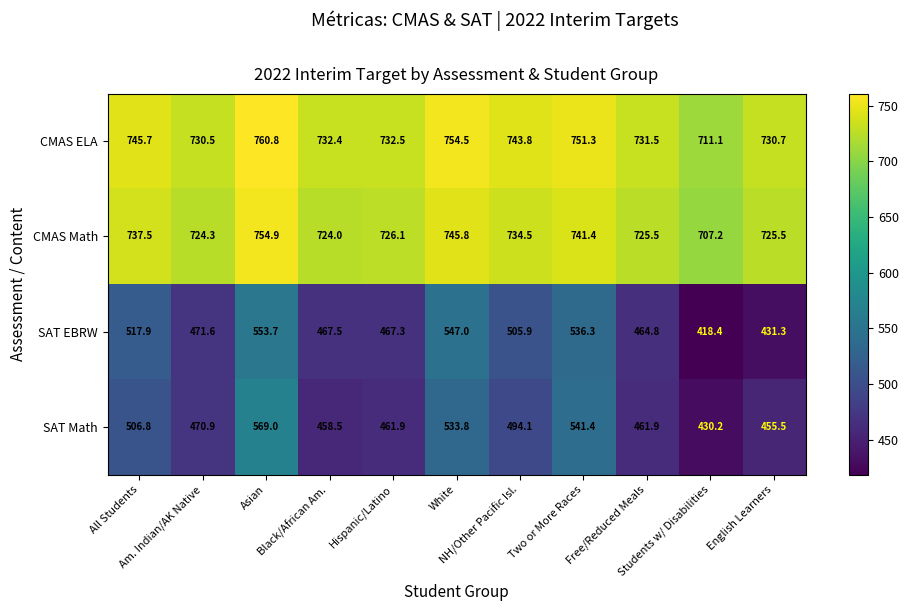

Which label corresponds to the smallest value in the chart?

Students w/ Disabilities